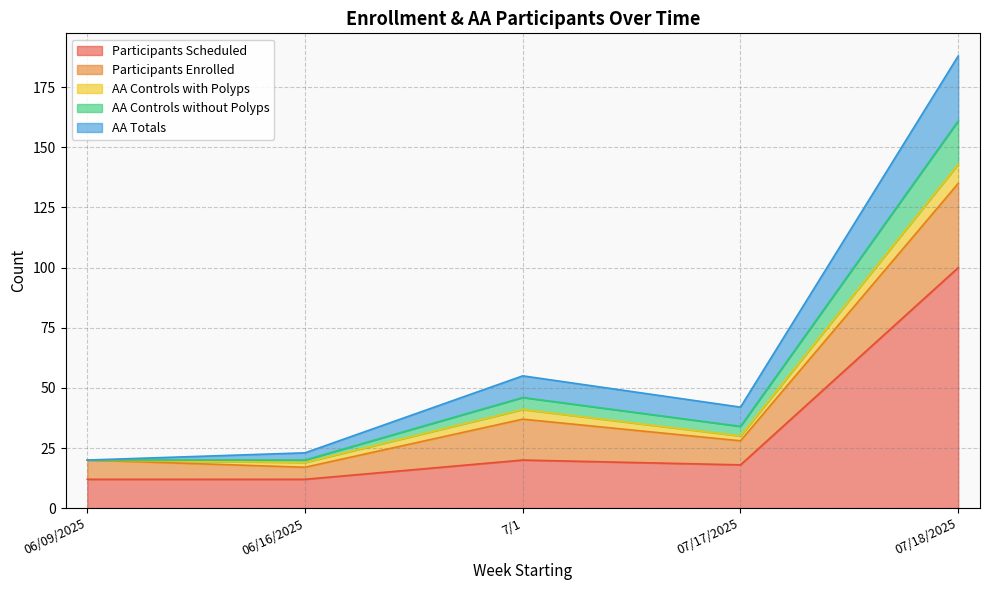

Rank the series by their maximum value, from highest to lowest.

Participants Scheduled, Participants Enrolled, AA Totals, AA Controls without Polyps, AA Controls with Polyps